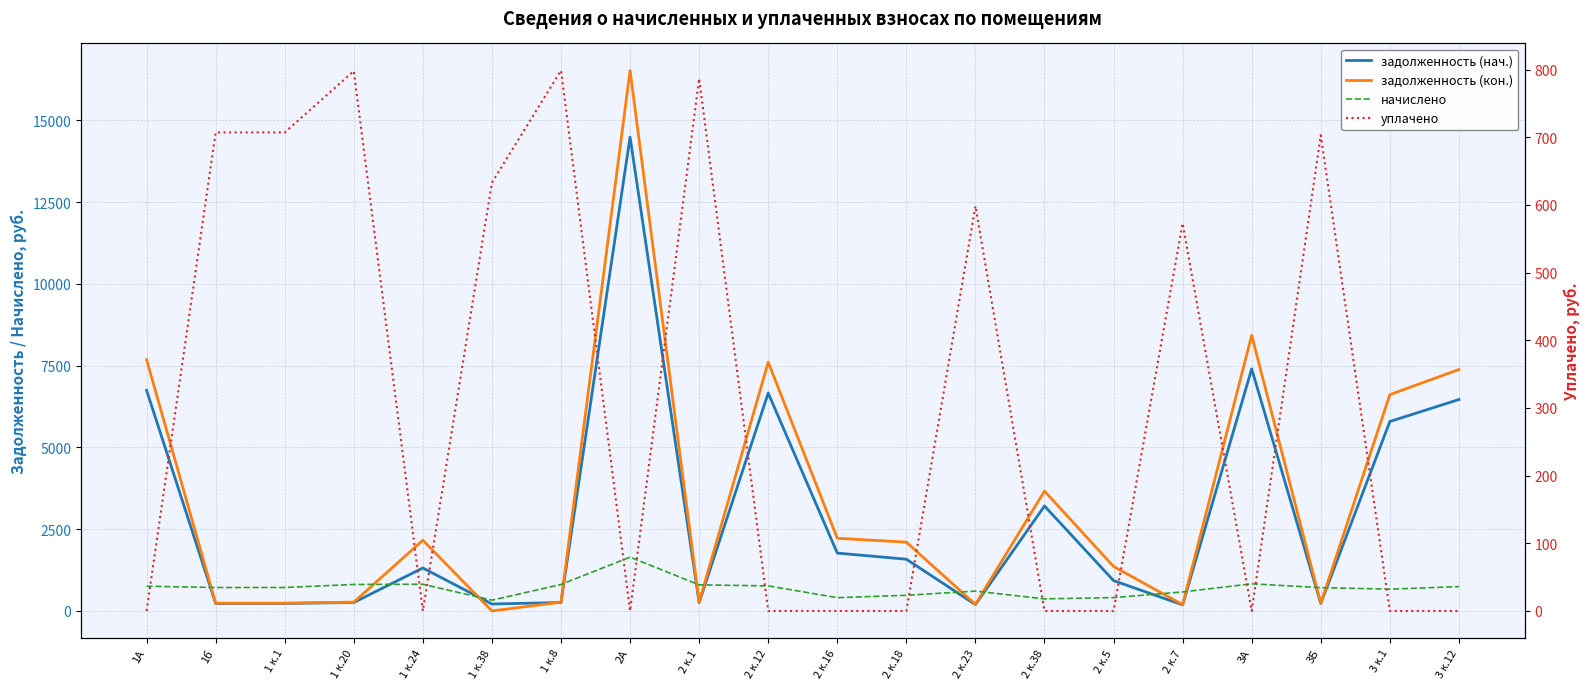

At which label does задолженность (нач.) first exceed 1313?

1А